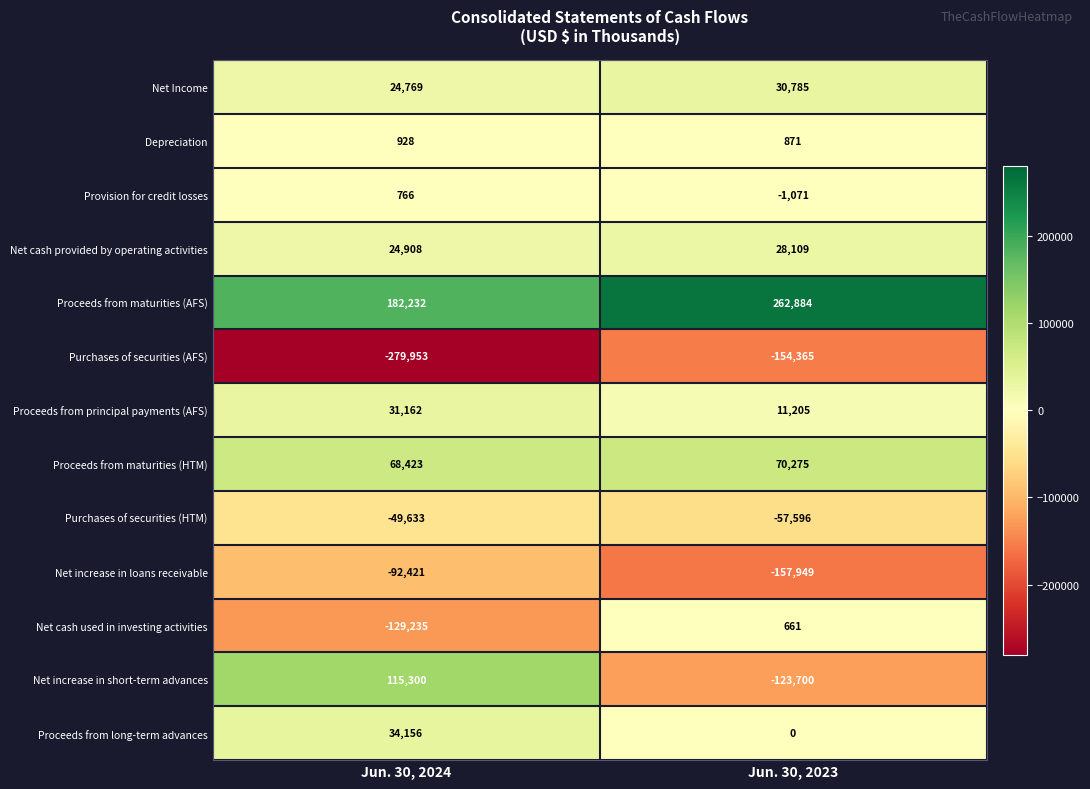

Which series has the widest spread of values?

Net increase in short-term advances